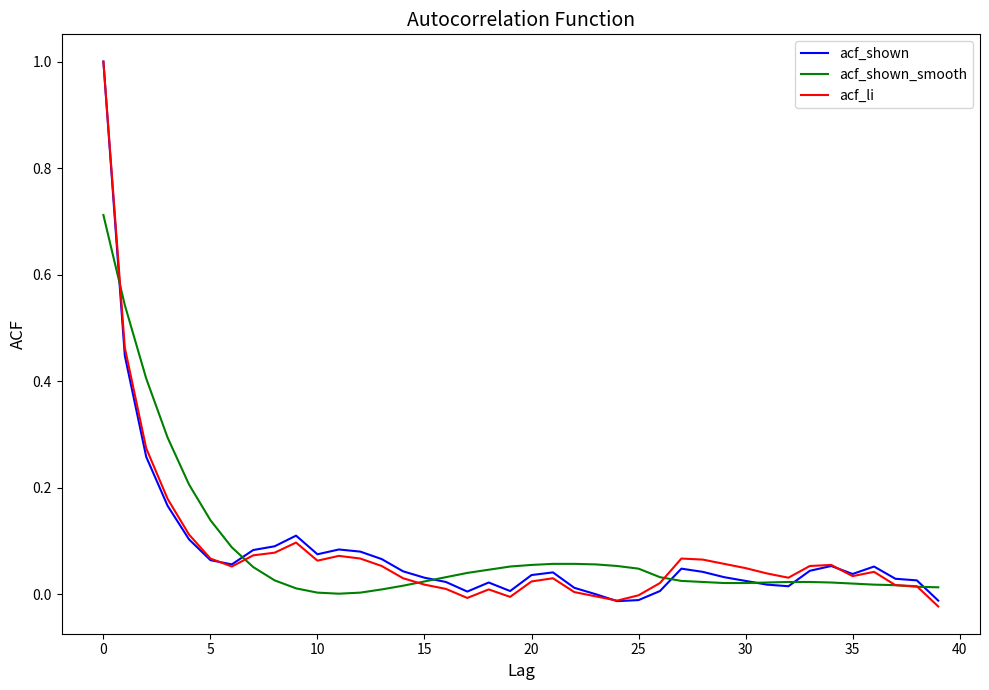

What is the sum of all acf_shown values?

3.3